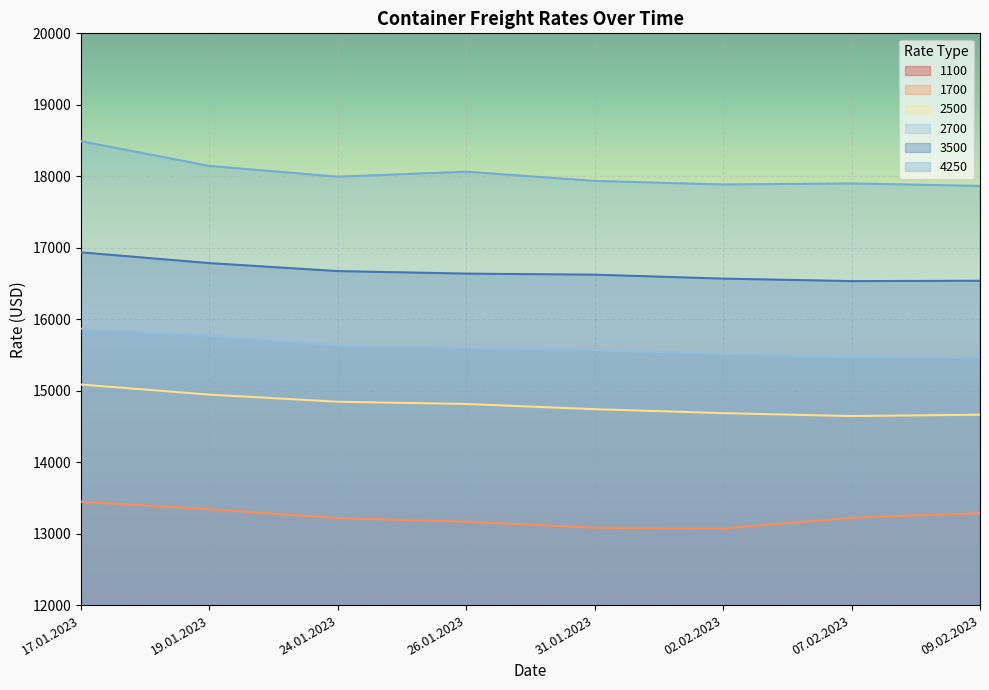

True or false: 1700 and 1100 intersect in this chart.

False